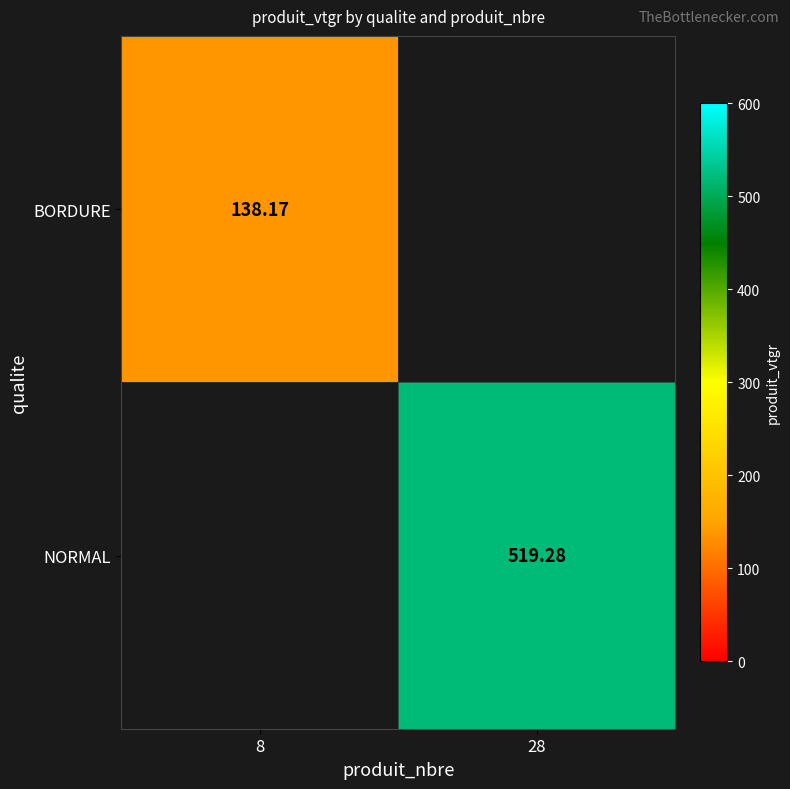

Which series has the widest spread of values?

BORDURE